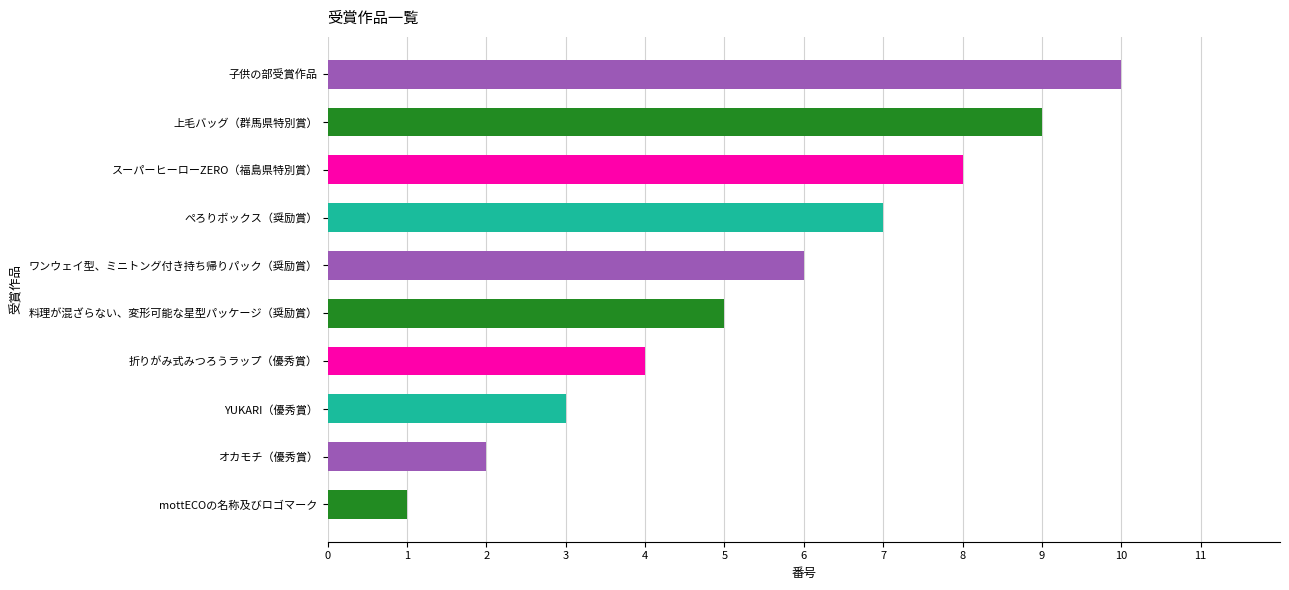

What is the ratio of the value at YUKARI（優秀賞） to the value at オカモチ（優秀賞）?

1.5